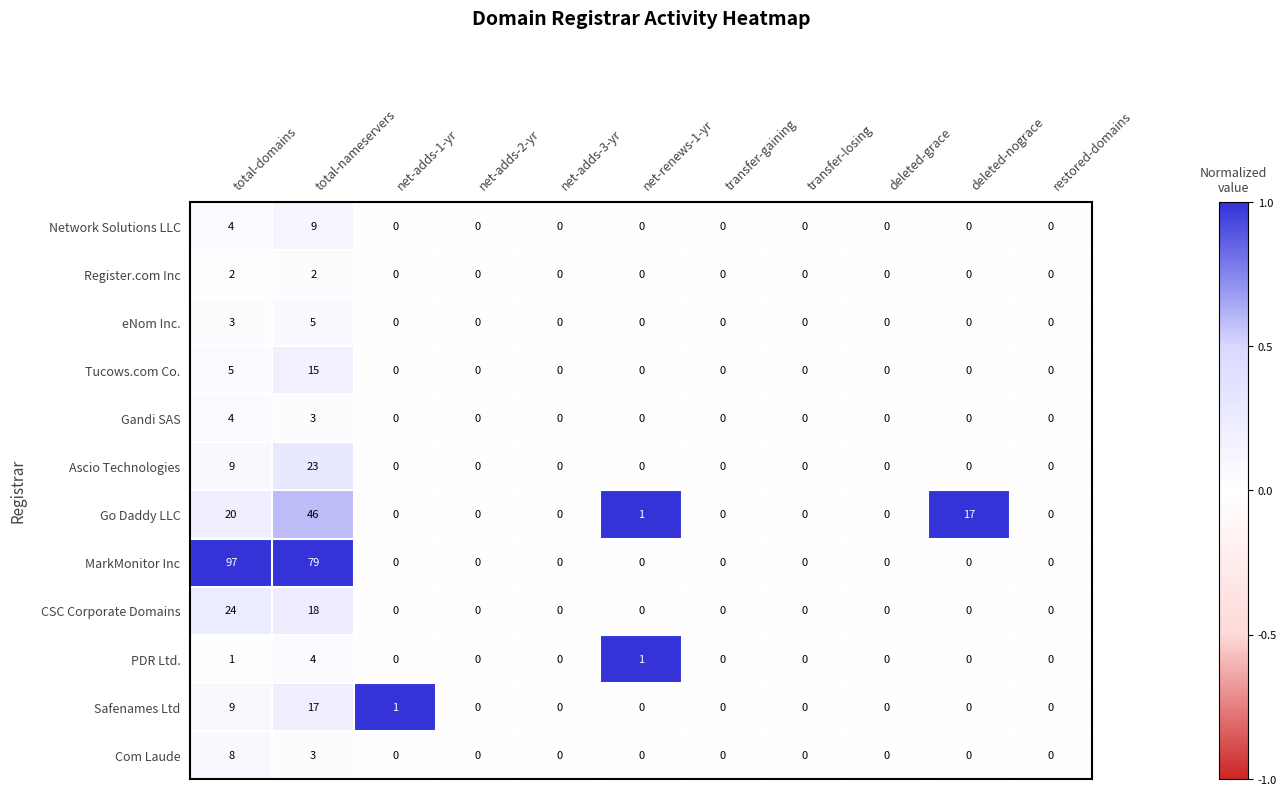

How many data points does each series have?

11